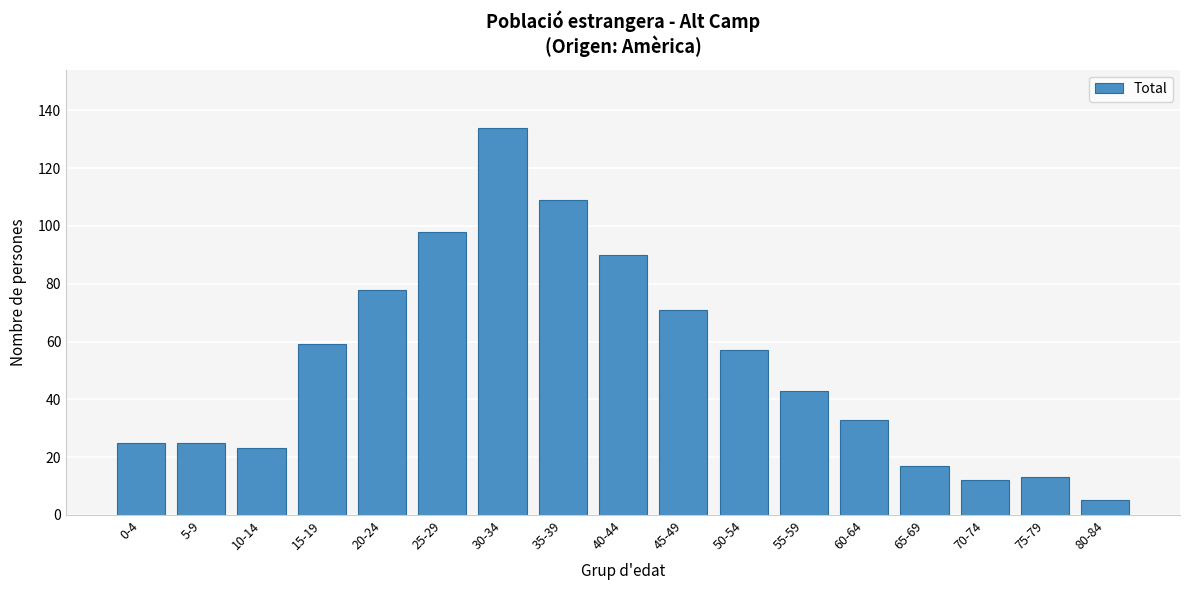

Reading left to right, list all the values displayed in this chart.

0-4=25	5-9=25	10-14=23	15-19=59	20-24=78	25-29=98	30-34=134	35-39=109	40-44=90	45-49=71	50-54=57	55-59=43	60-64=33	65-69=17	70-74=12	75-79=13	80-84=5